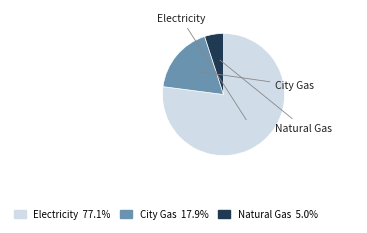

Is it true that Electricity is 66% of the pie?

False